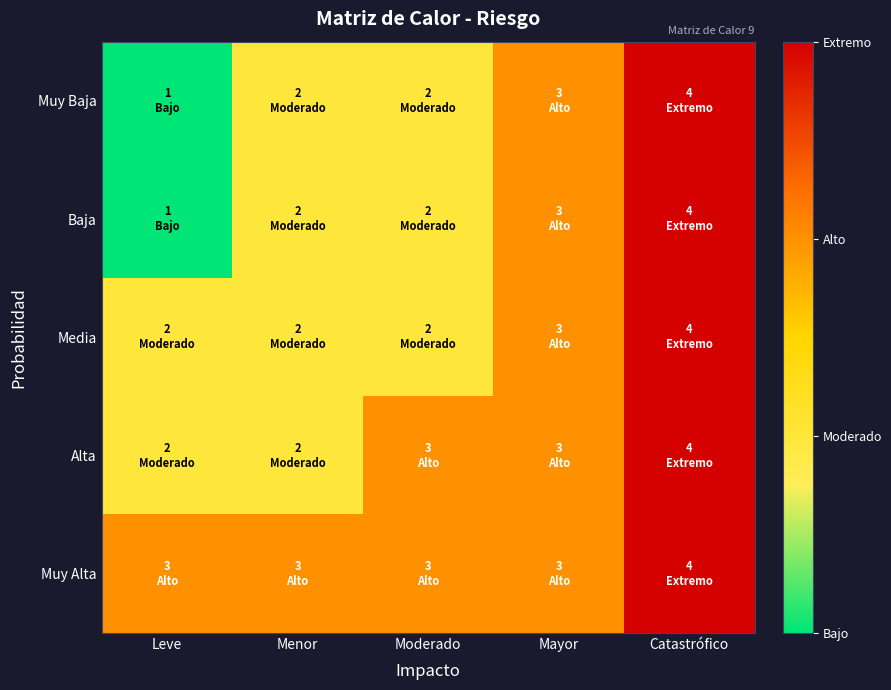

Which label corresponds to the smallest value in the chart?

Leve